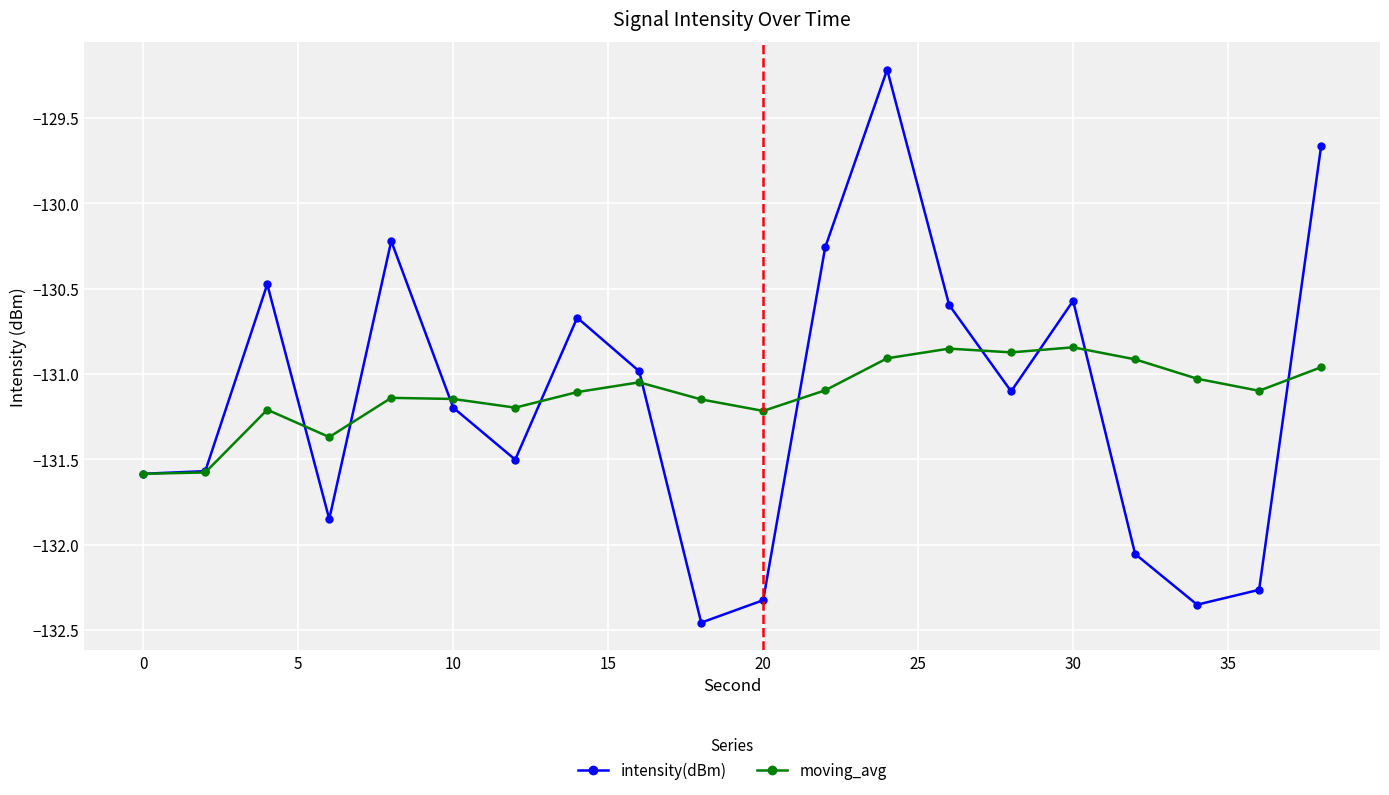

What is the difference between the maximum and second lowest values in the moving_avg series?

0.7